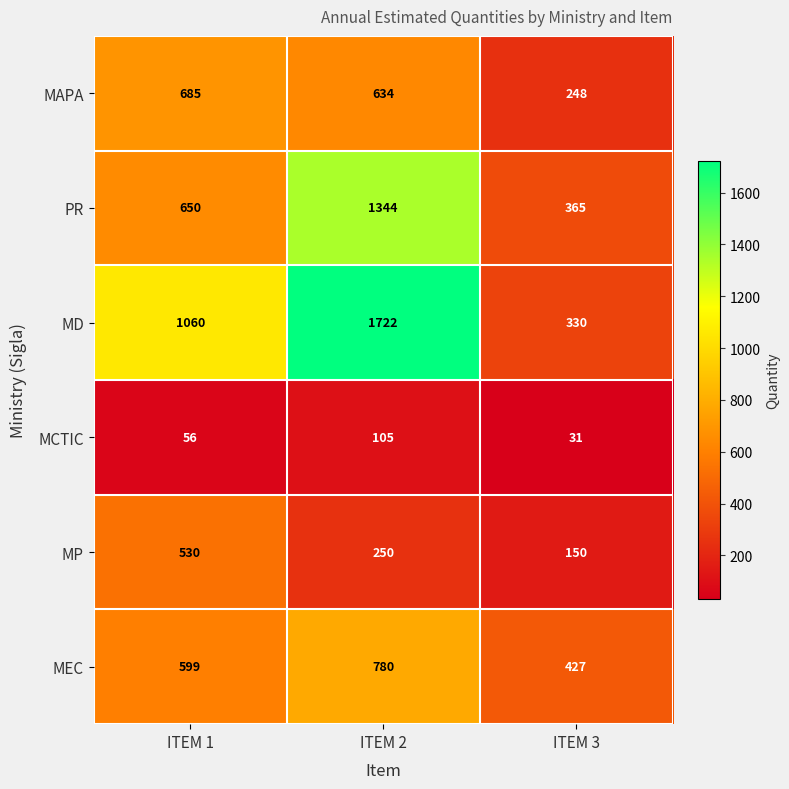

What is the average value of the MD series?

1037